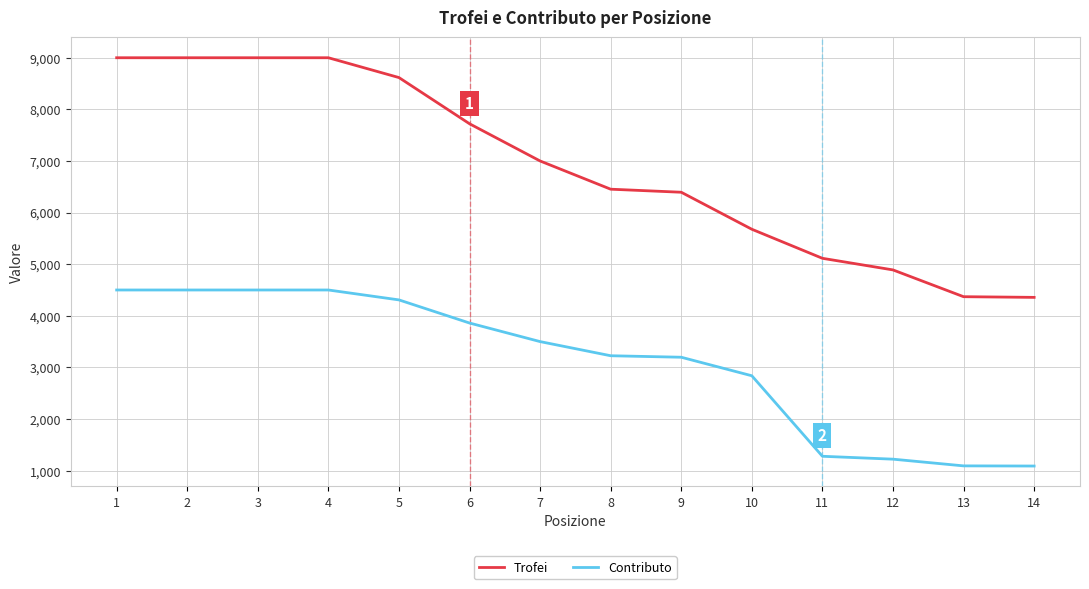

Which series has the widest spread of values?

Trofei